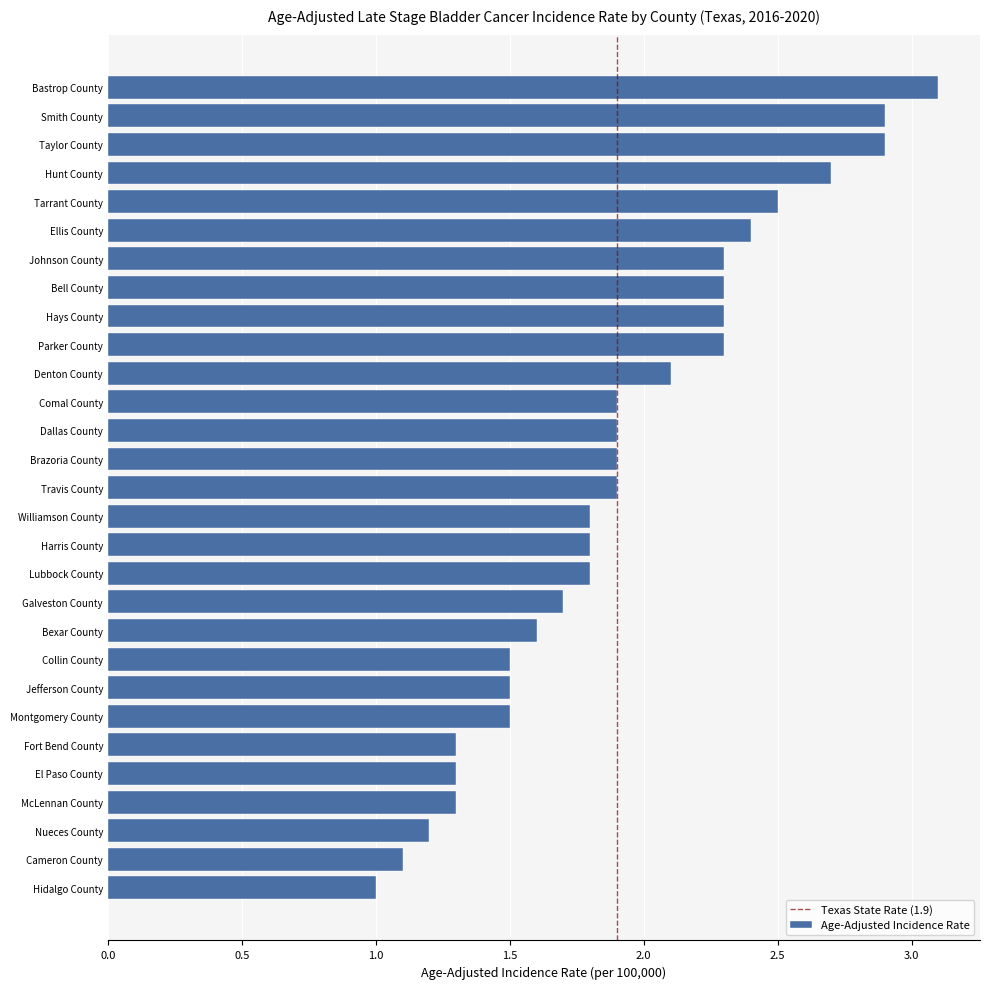

Which category has the lowest value across all series?

Hidalgo County